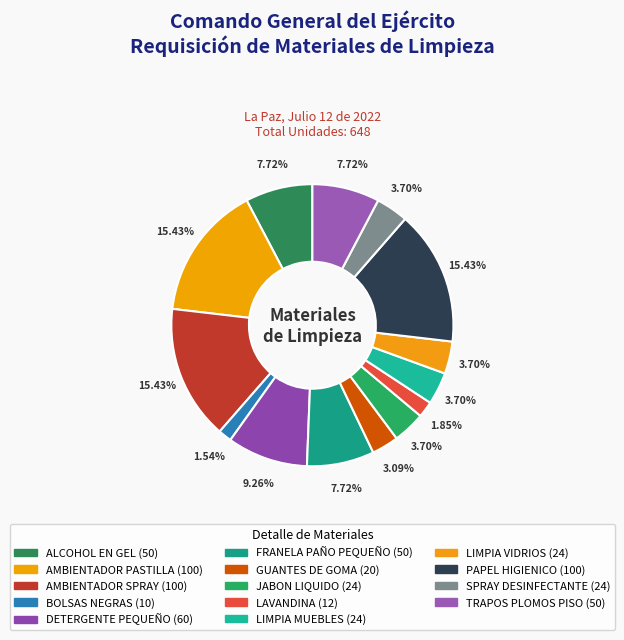

Is there a majority slice in this chart?

No